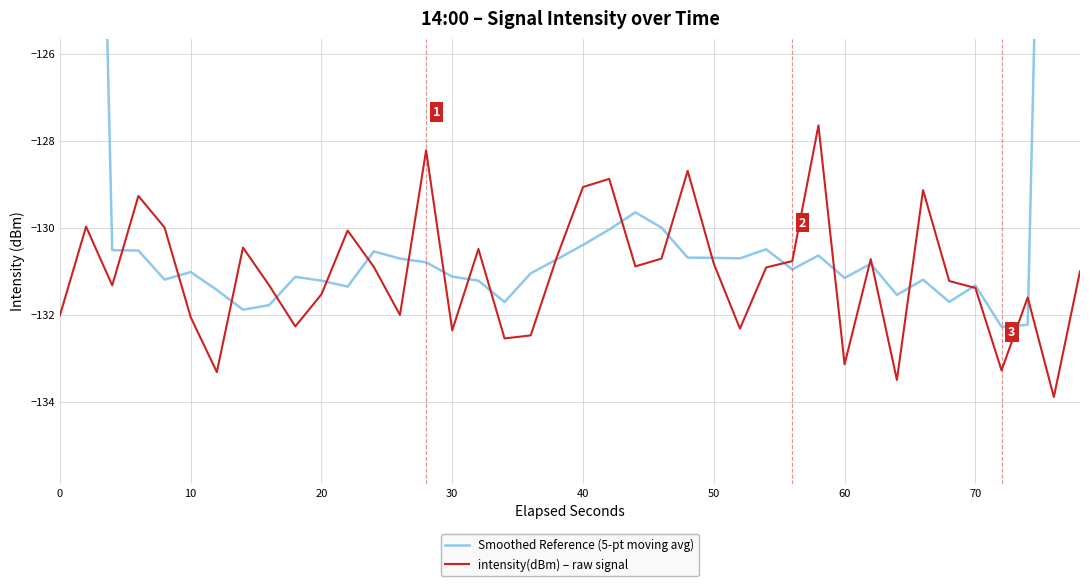

What is the highest value of the intensity(dBm) – raw signal series?

-127.6